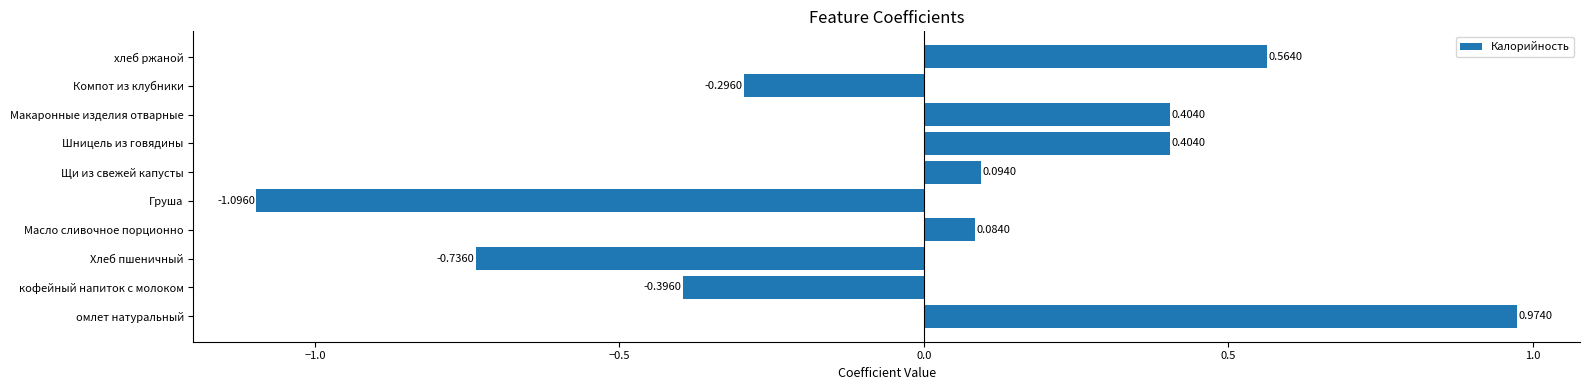

Where is the data nearest to the value 0?

Масло сливочное порционно